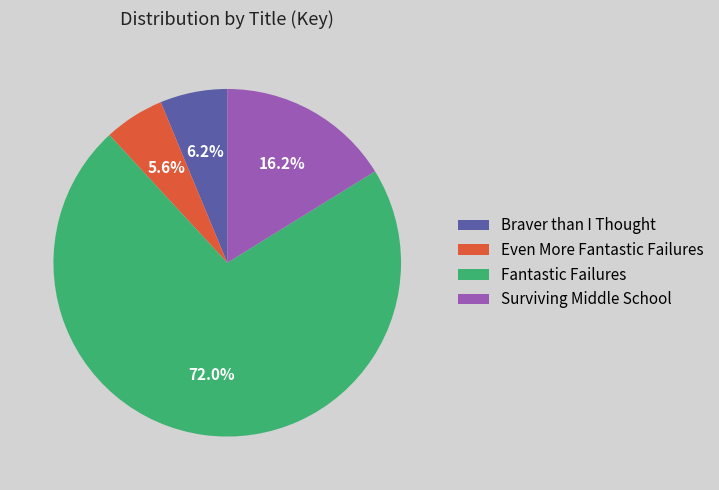

To the nearest percent, what portion does Braver than I Thought represent?

6%